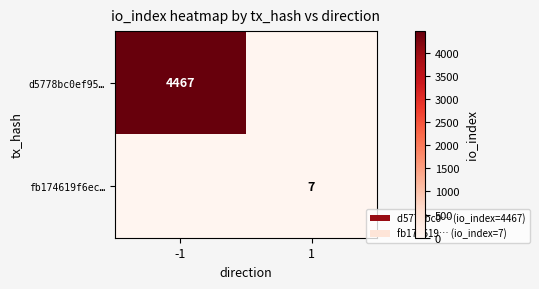

Is it true that fb174619f6ec… equals 4 at 1?

False